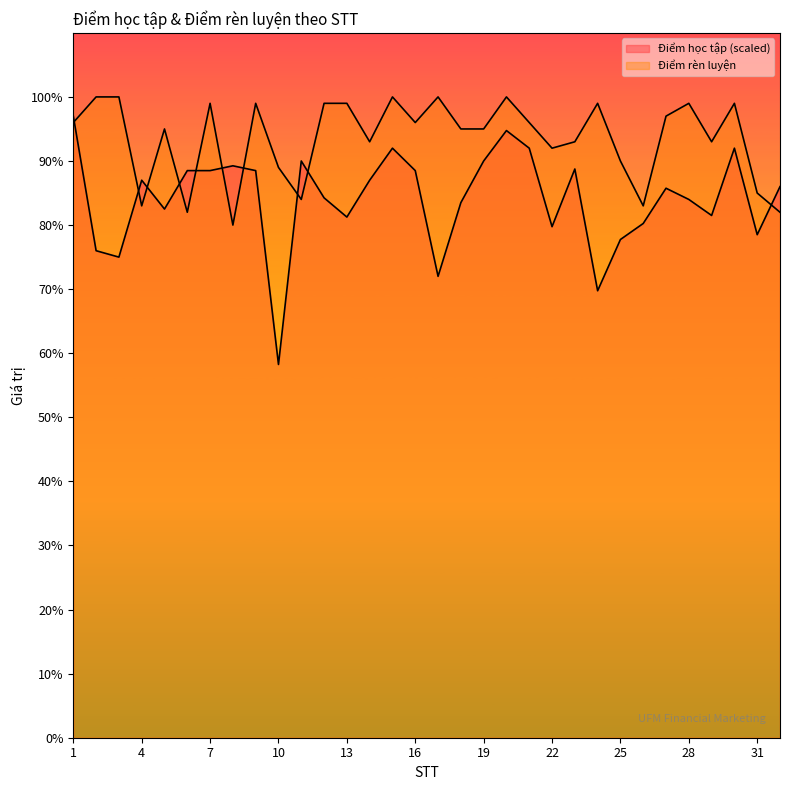

What are all the series names shown in the legend?

Điểm học tập, Điểm rèn luyện